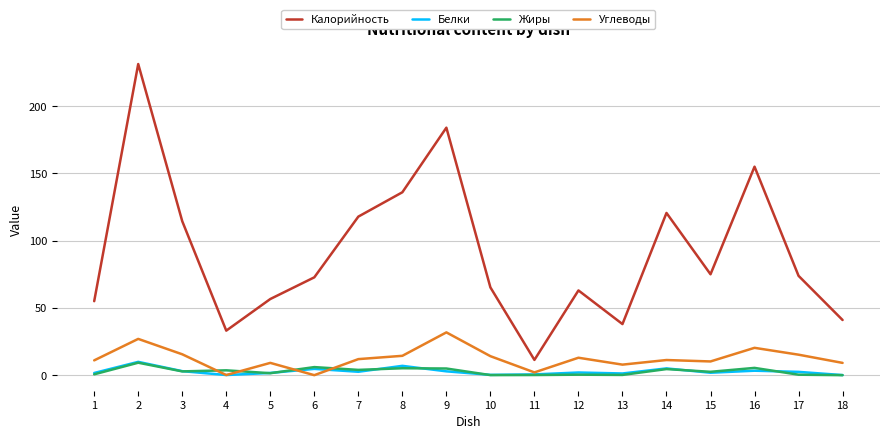

True or false: Калорийность and Углеводы intersect in this chart.

False